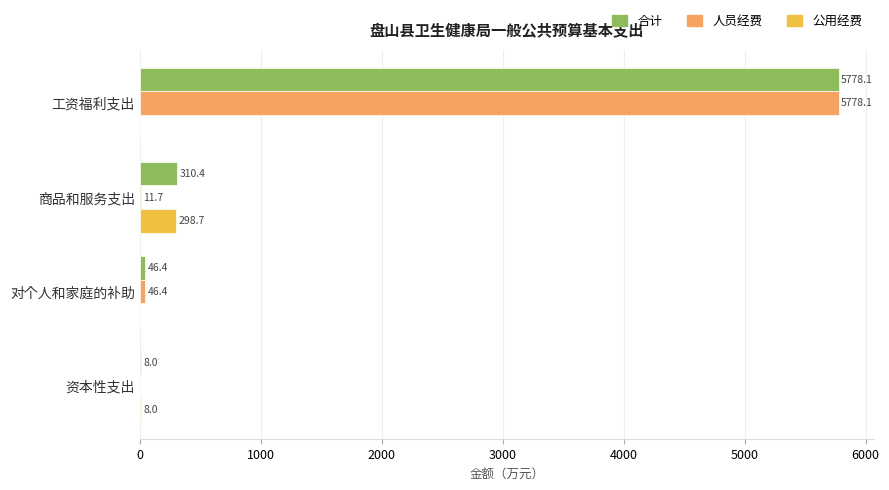

At which category does the chart reach its peak across all series?

工资福利支出